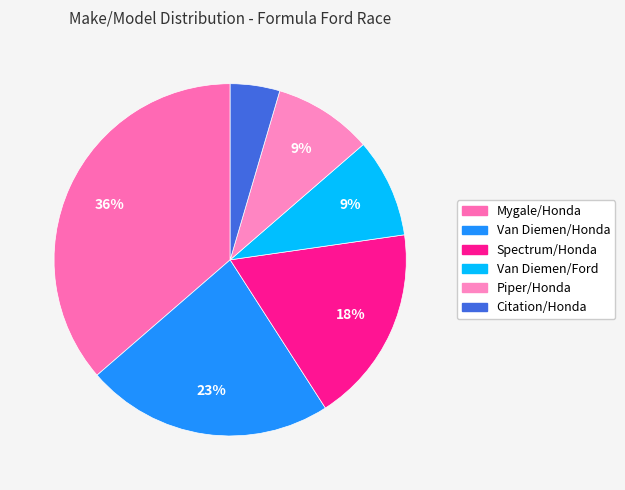

What is the change in value from Van Diemen/Honda to Van Diemen/Ford?

-3